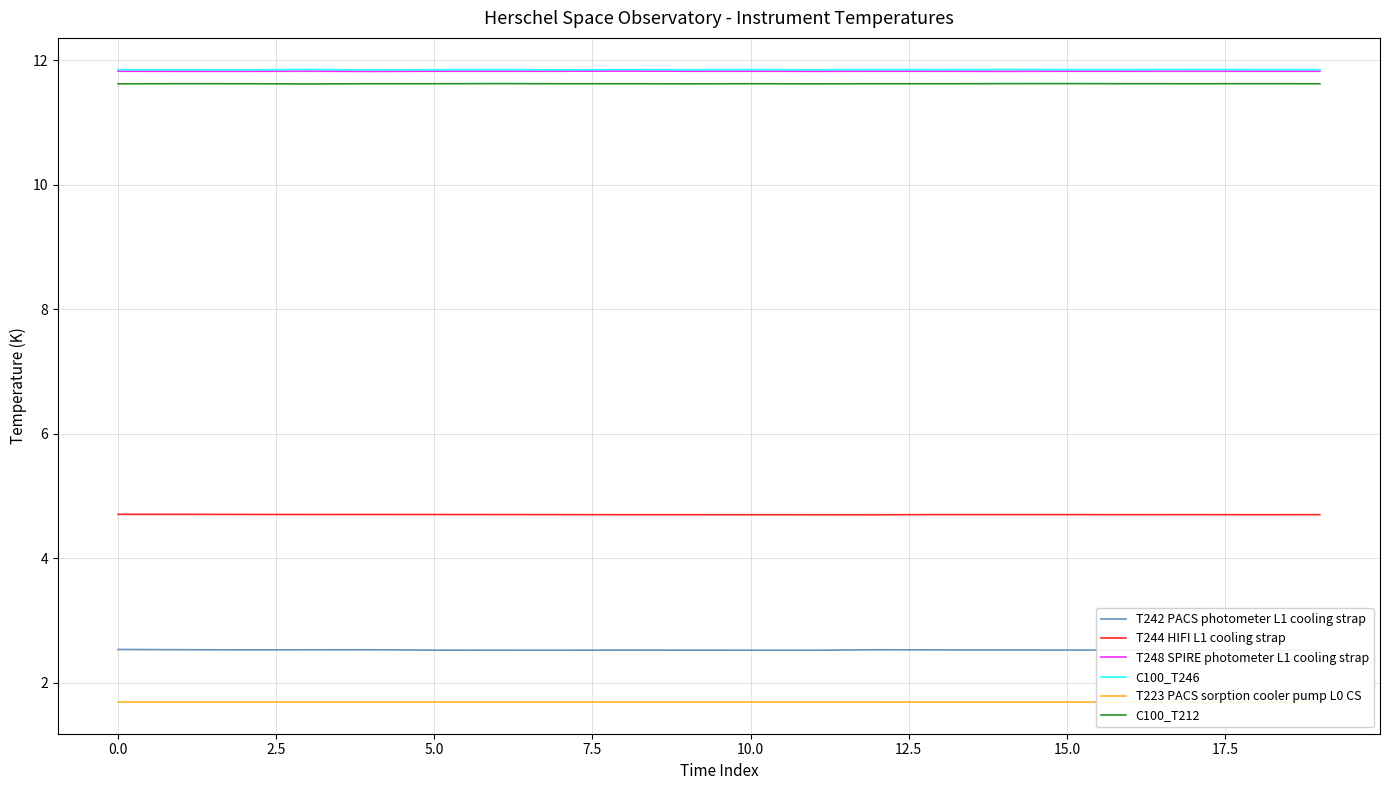

How many interior local peaks does the T223 PACS sorption cooler pump L0 CS series have?

2